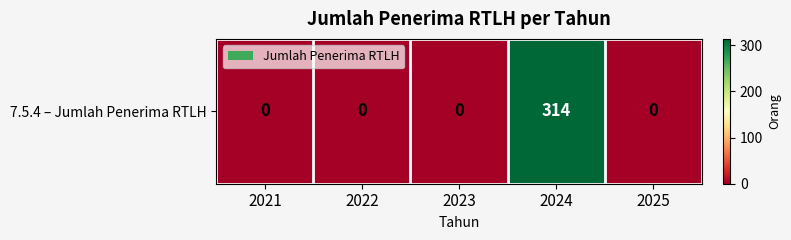

Read the value at 2024.

314